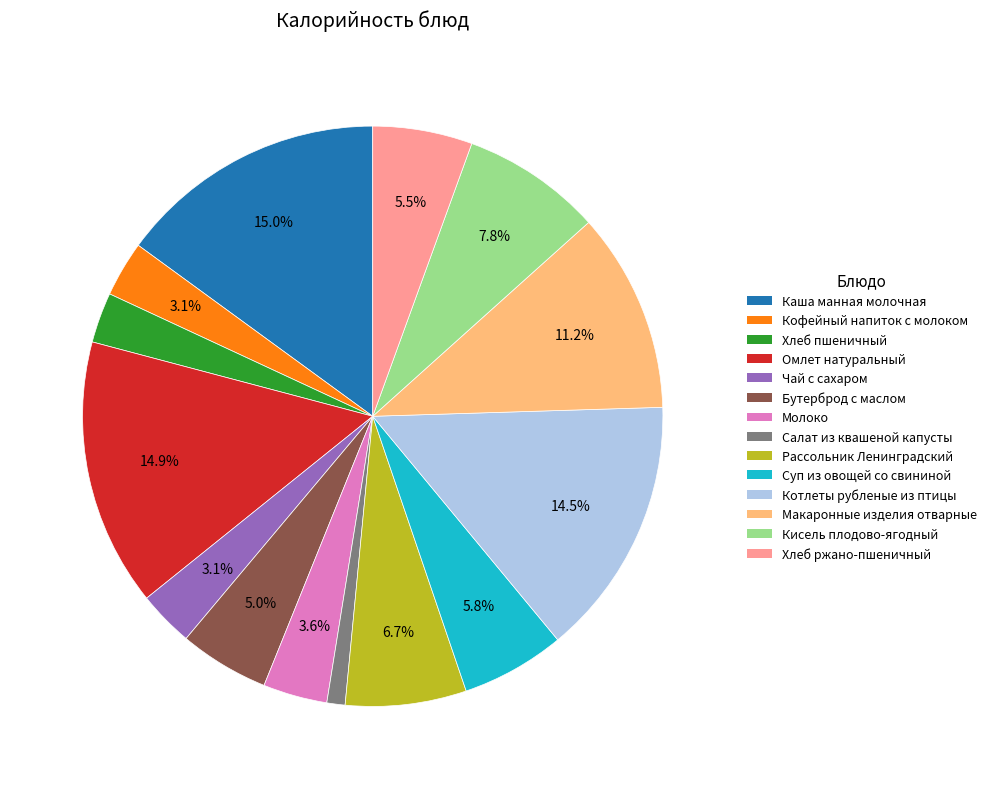

True or false: Хлеб ржано-пшеничный accounts for 1% of the total.

False